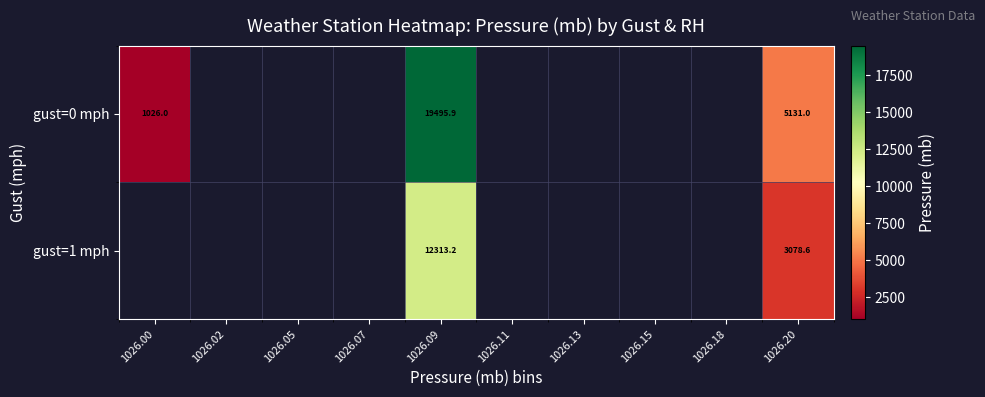

At 1026.20, list the series in order from smallest to largest.

gust=1 mph, gust=0 mph